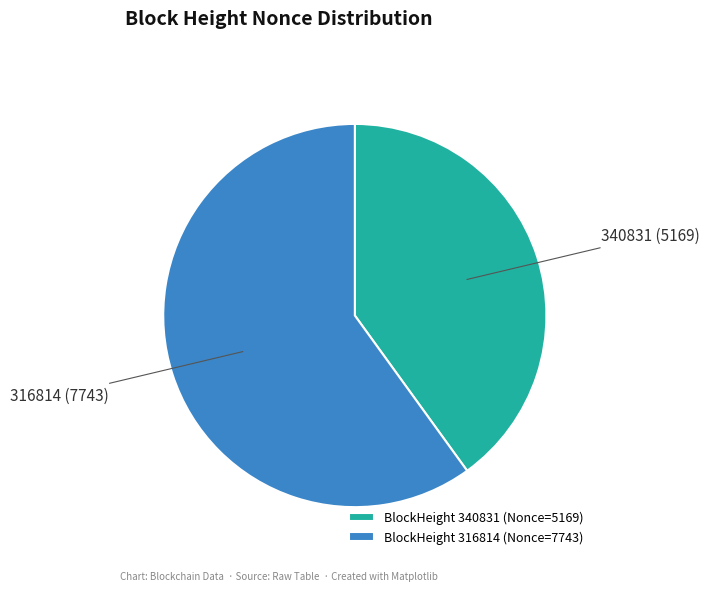

Is it true that BlockHeight 316814 (Nonce=7743) is 60% of the pie?

True